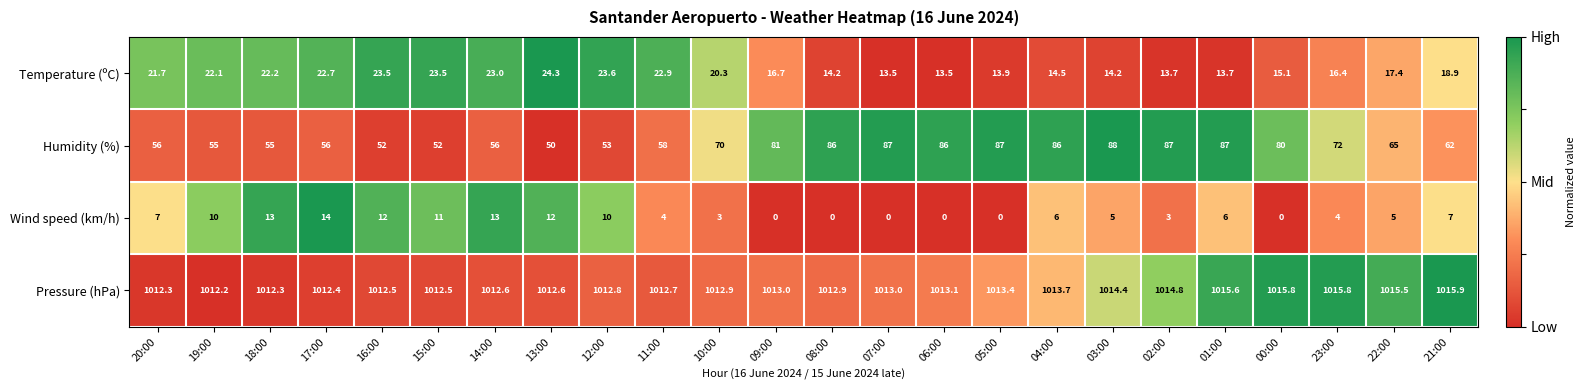

Rank the series by their maximum value, from lowest to highest.

Wind speed (km/h), Temperature (ºC), Humidity (%), Pressure (hPa)